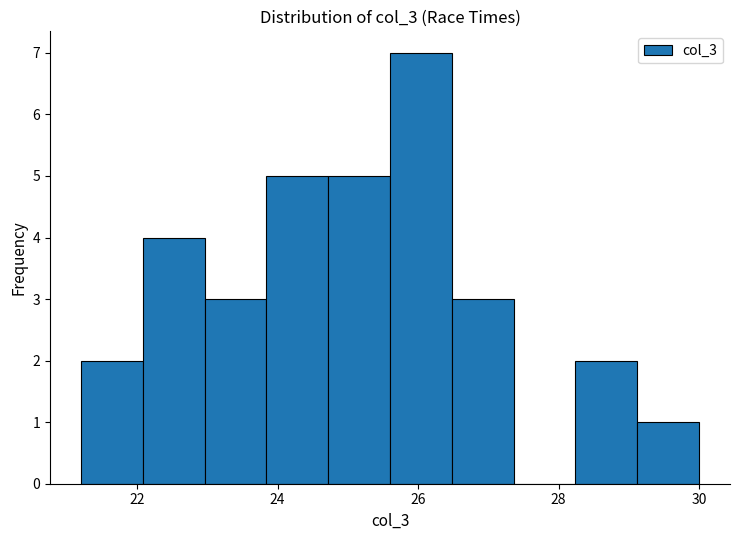

How tall is the bar that spans 24.72 to 25.60 on the x-axis? Neither the bar edges nor the heights are printed on the chart, so give them approximately, as read against the axes.

5